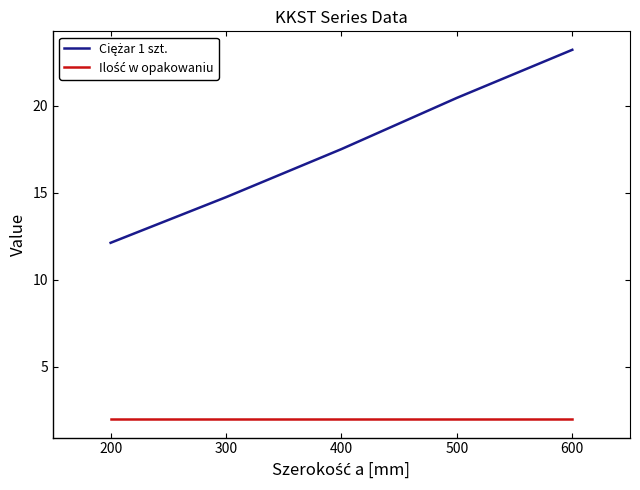

What is the difference between the highest and lowest values at 400?

15.5